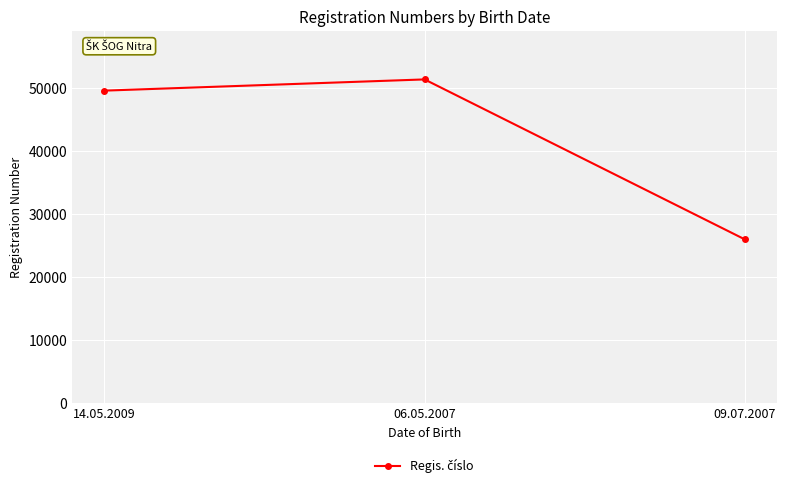

What is the label of the 2nd point from the left?

06.05.2007